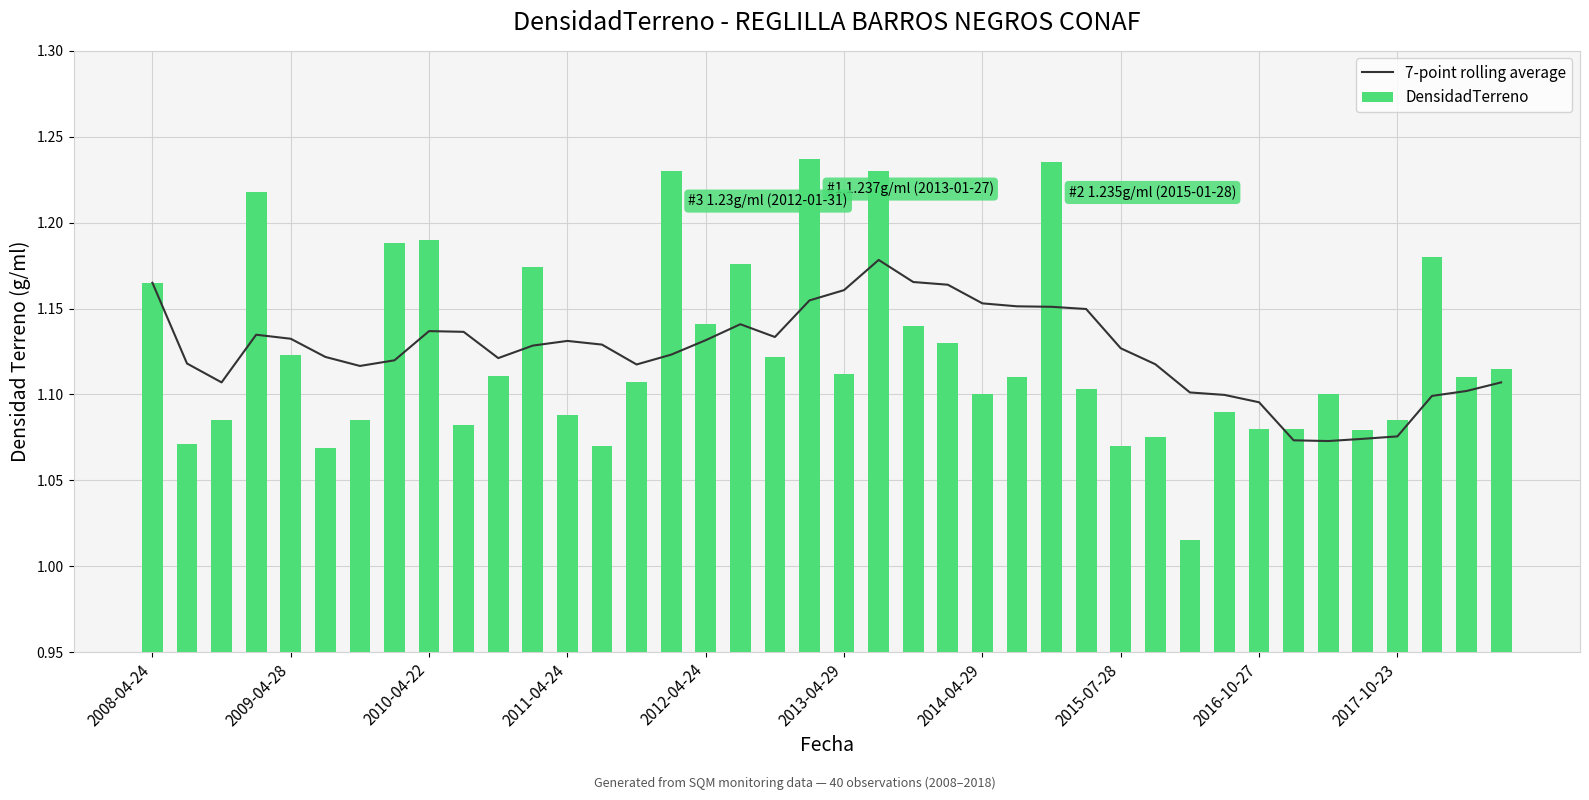

At which category is the sum across all series the highest?

21